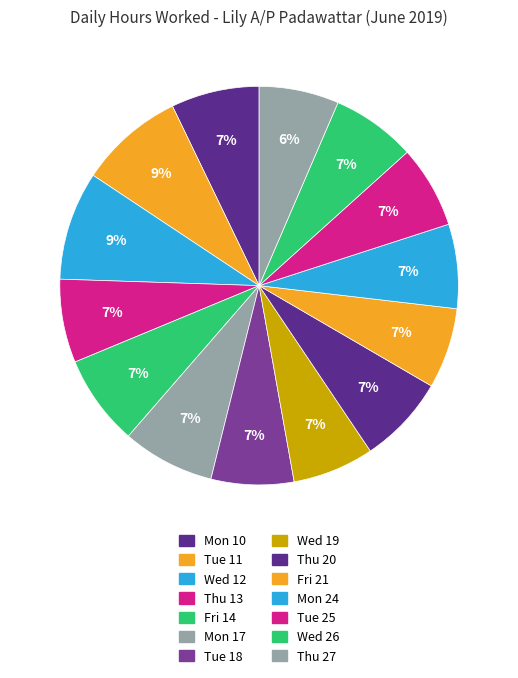

Is there a majority slice in this chart?

No